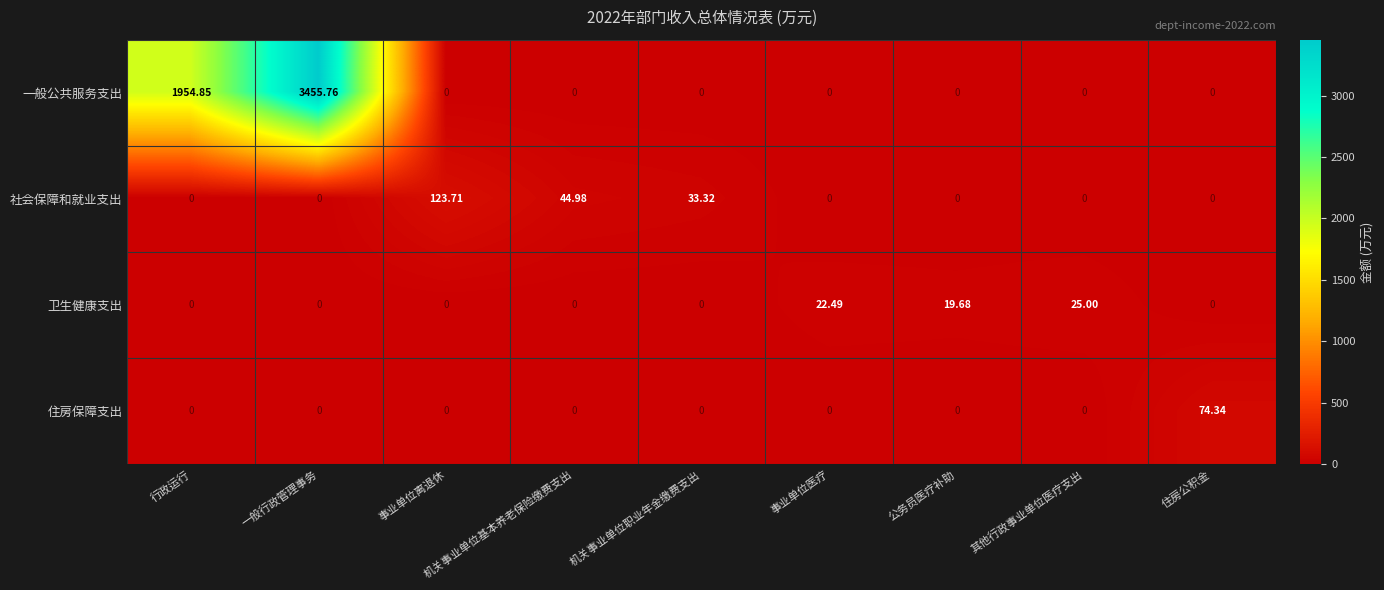

At which label does 卫生健康支出 reach its peak?

其他行政事业单位医疗支出